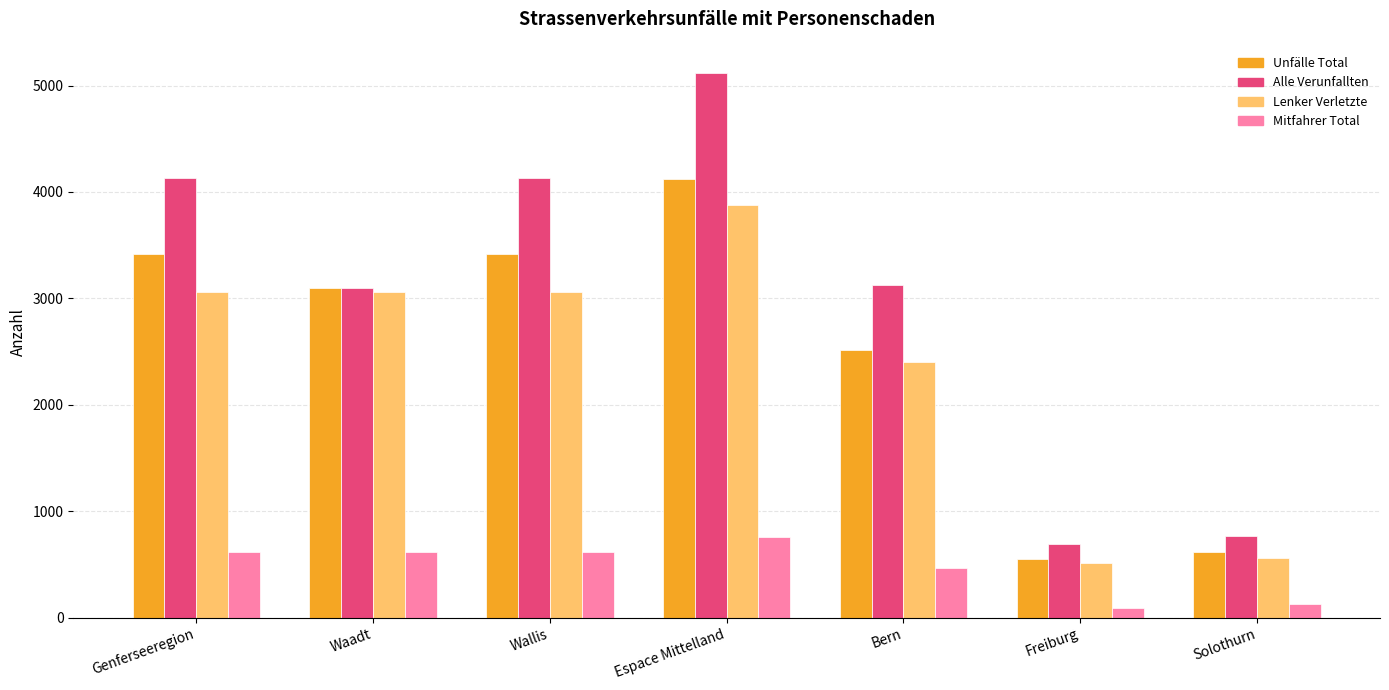

Rank the series by their maximum value, from lowest to highest.

Mitfahrer Total, Lenker Verletzte, Unfälle Total, Alle Verunfallten